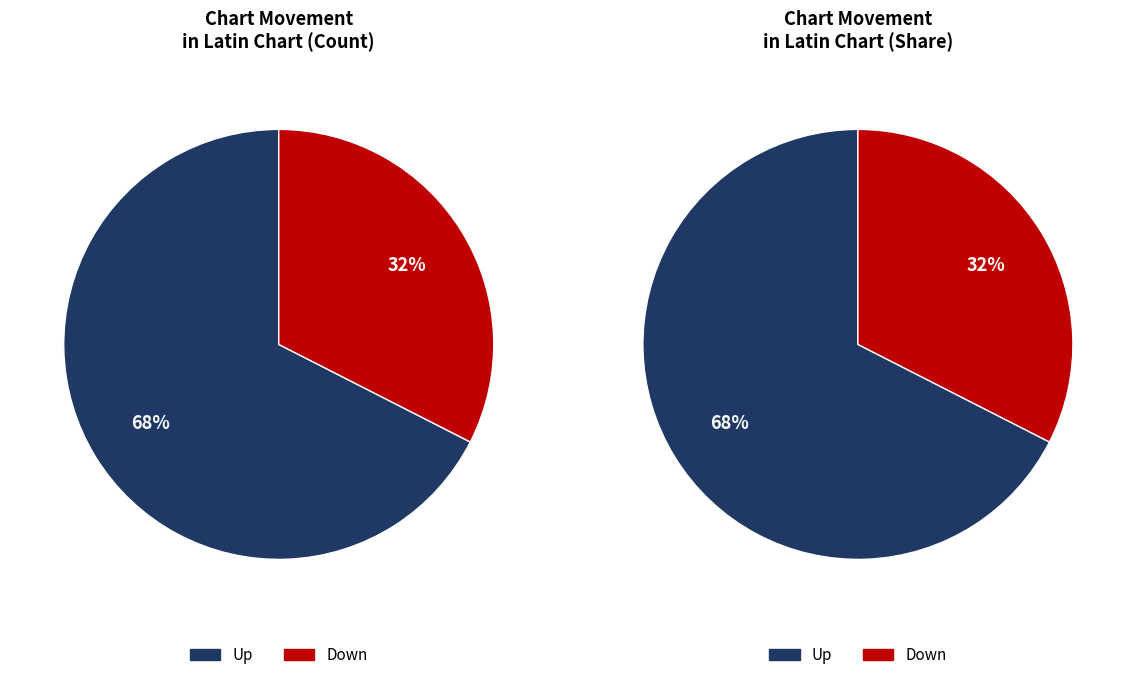

Rank the categories by value from highest to lowest.

Up, Down